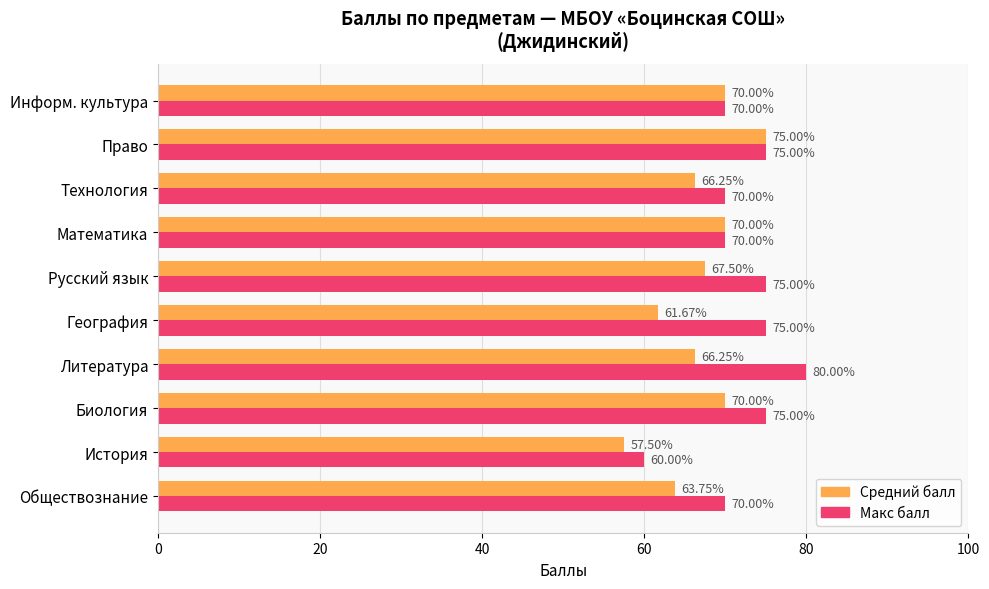

What are all the series names shown in the legend?

Средний балл, Макс балл